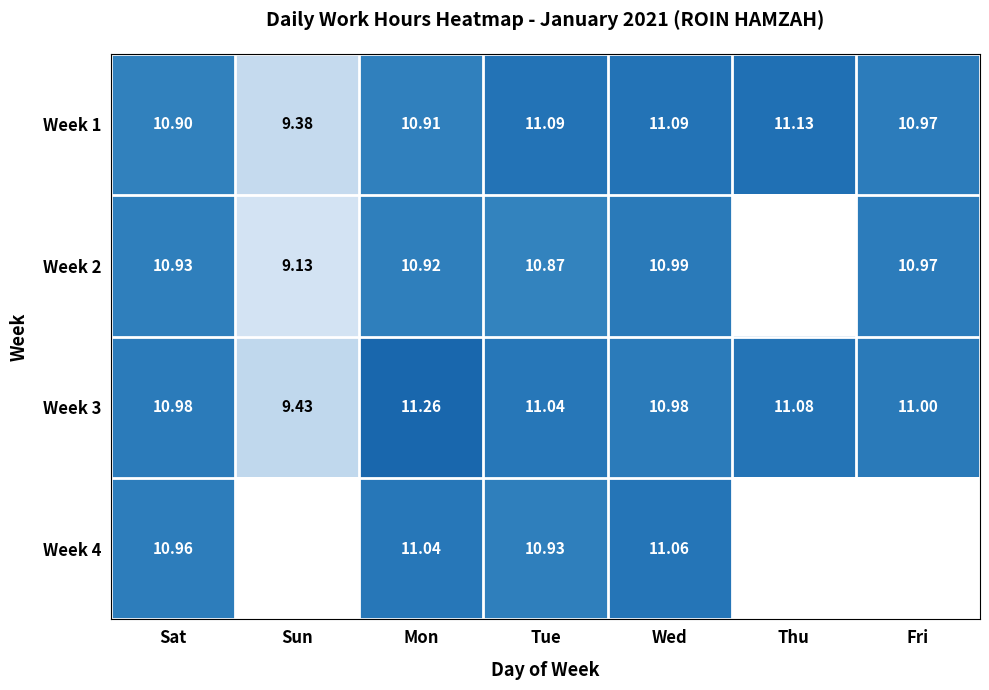

Is the value of Week 2 at Mon greater than the value of Week 3 at Mon?

No